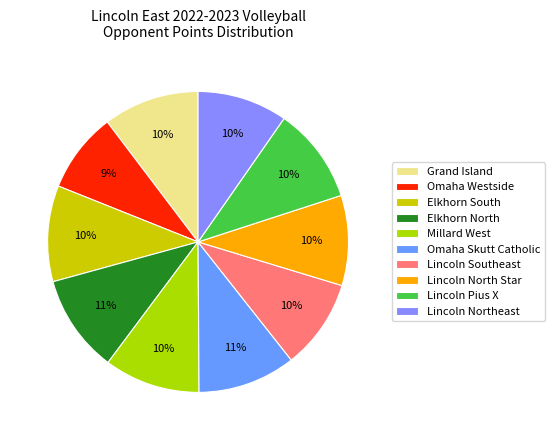

What is the largest slice in the pie chart?

Elkhorn North